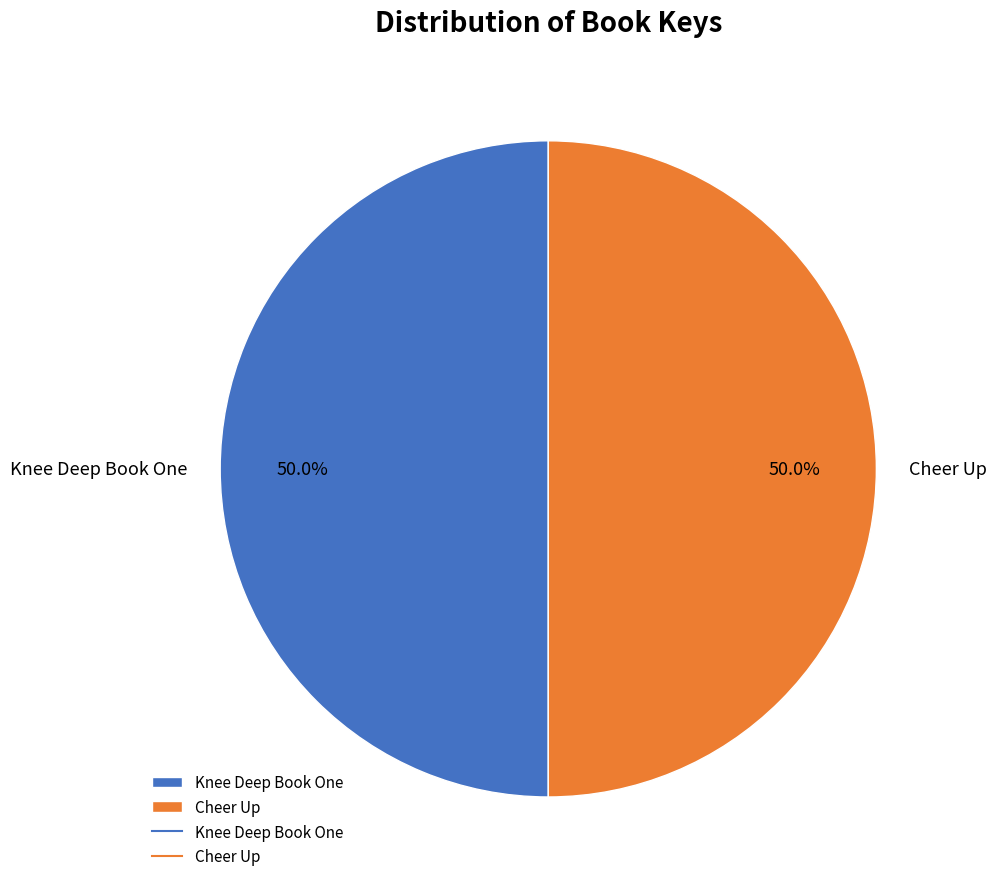

To the nearest percent, what percentage of the pie is Cheer Up?

50%